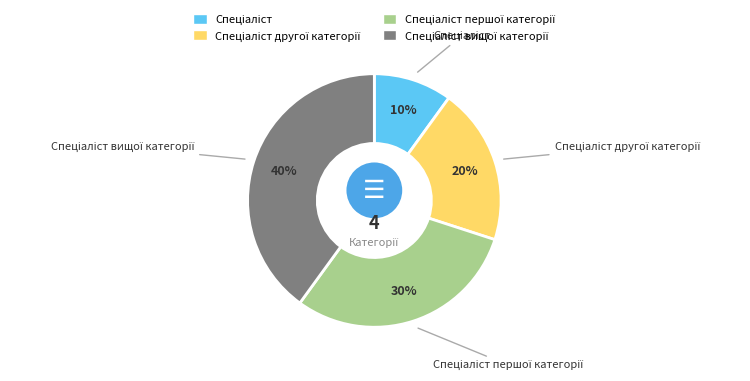

Does Спеціаліст першої категорії represent more than half of the total?

No